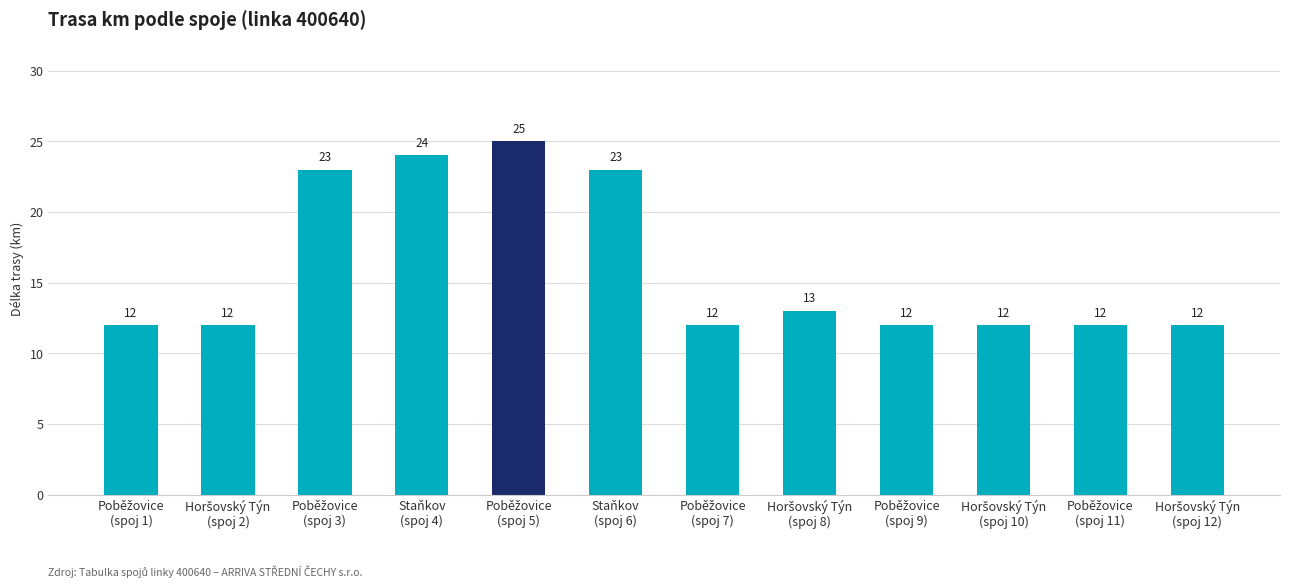

How many data points are above 12?

5